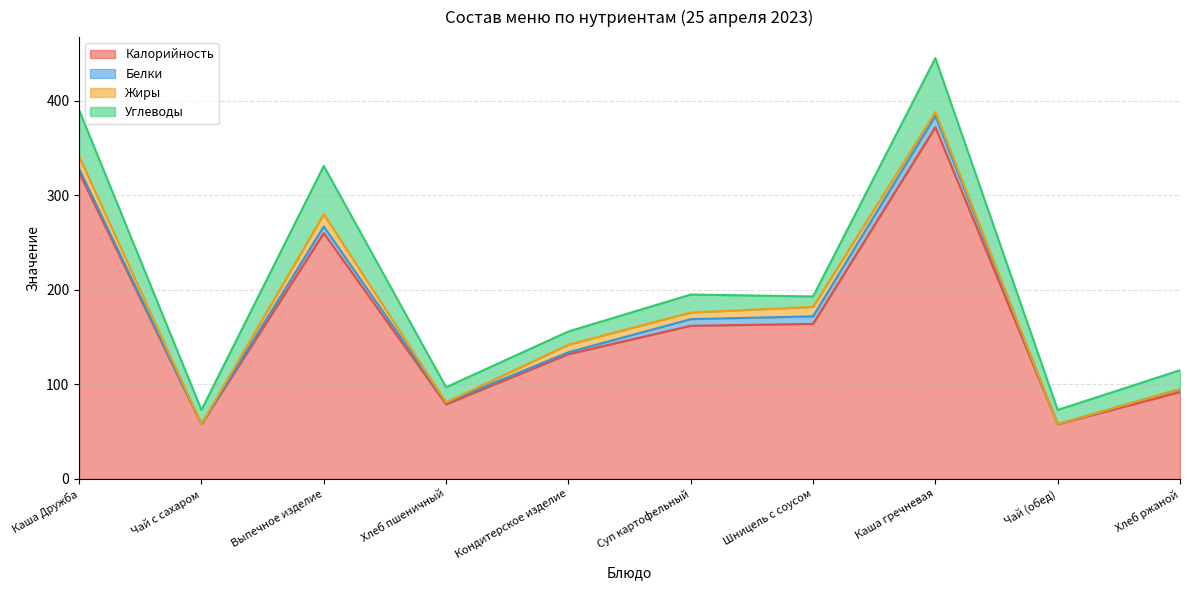

At how many categories does at least one series exceed 261?

2